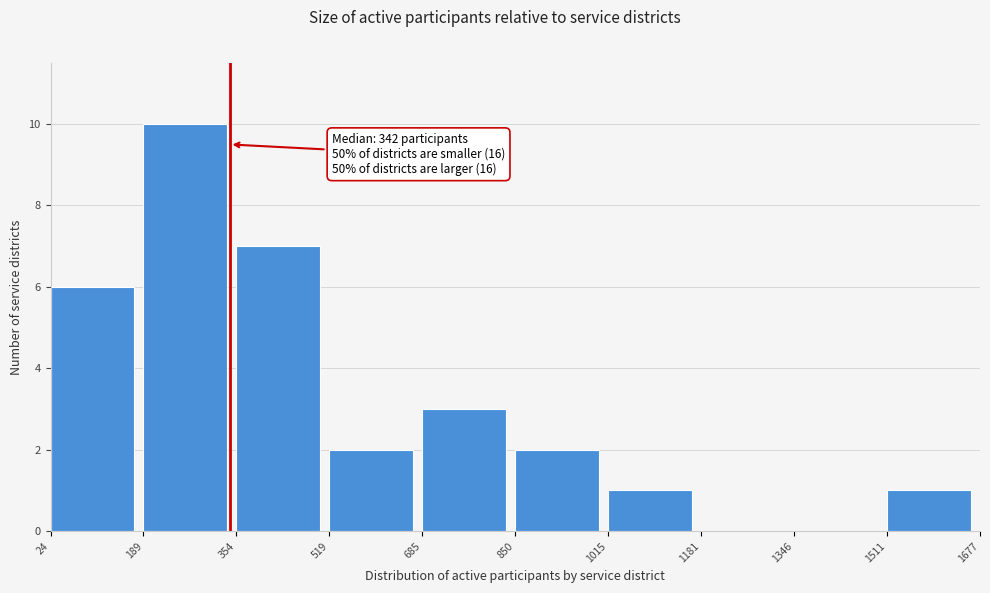

Which range on the x-axis has the tallest bar?

189 to 354